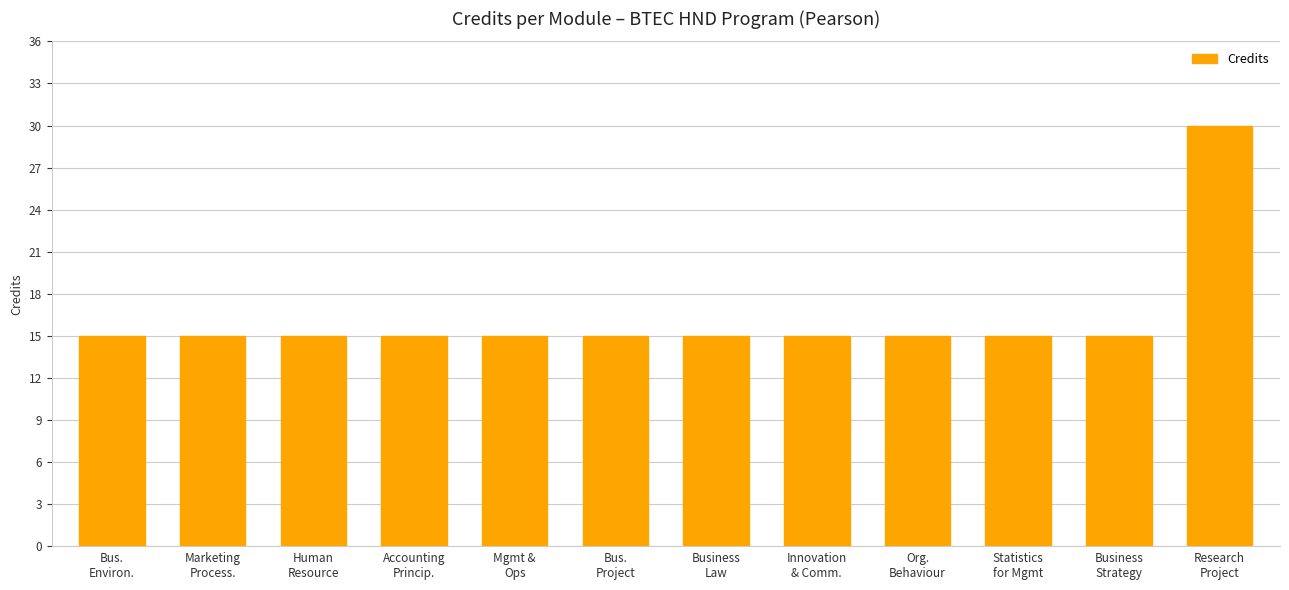

What is the minimum value shown in the chart?

15